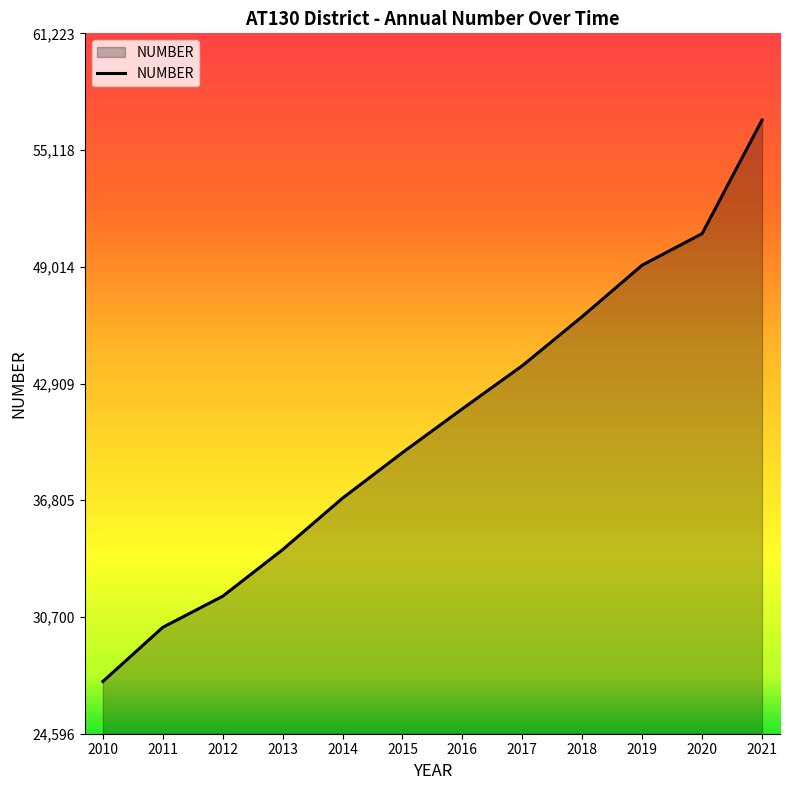

List the labels in order of value, smallest first.

2010, 2011, 2012, 2013, 2014, 2015, 2016, 2017, 2018, 2019, 2020, 2021